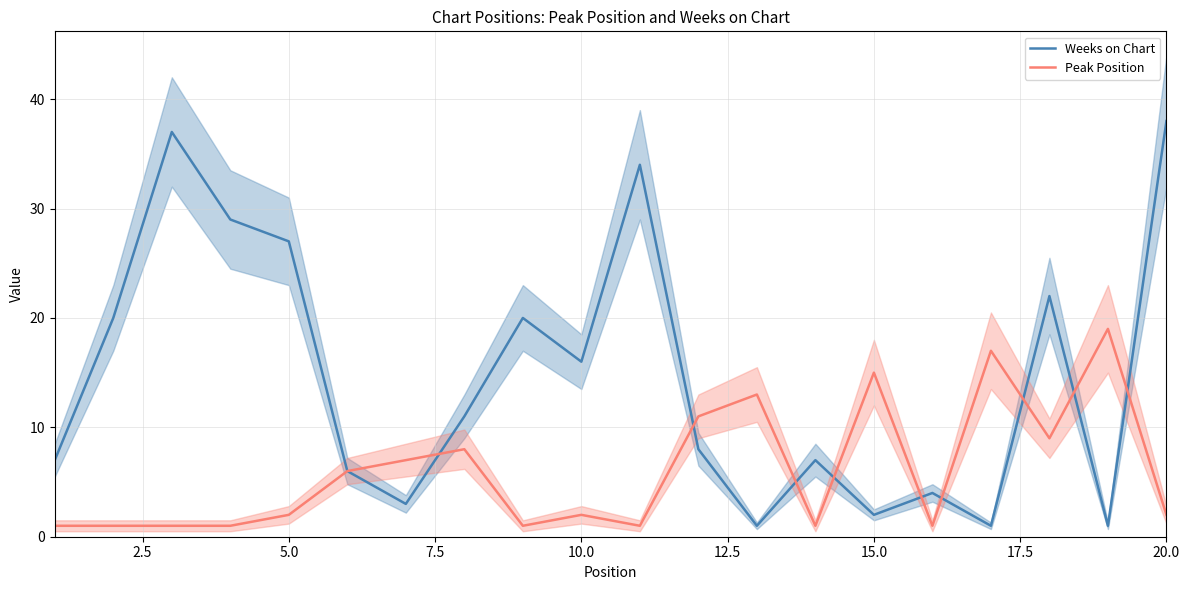

What is the approximate value of Peak Position at 15.0?

15